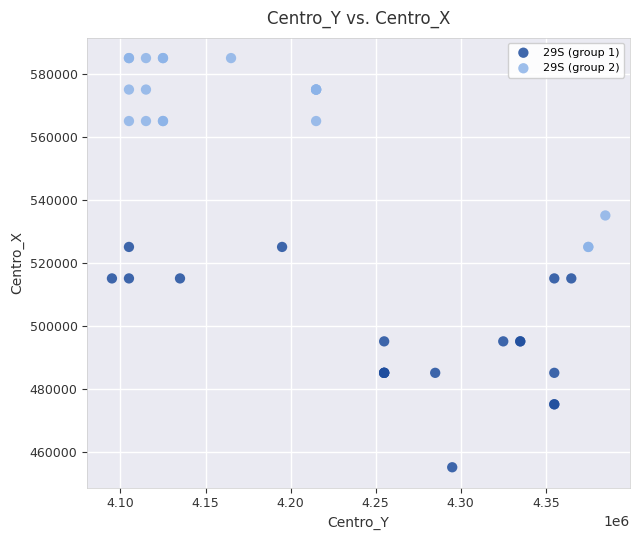

Which series has the largest Y range (max minus min)?

29S (group 1)